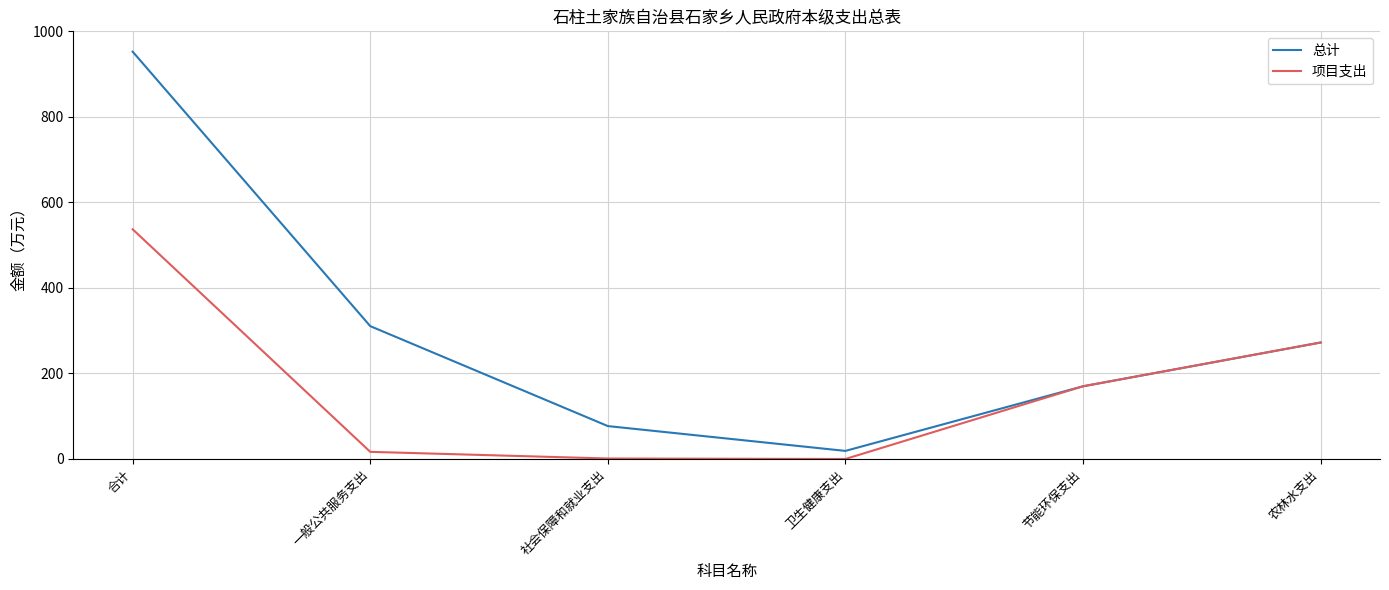

Rank the categories by 总计 value from highest to lowest.

合计, 一般公共服务支出, 农林水支出, 节能环保支出, 社会保障和就业支出, 卫生健康支出